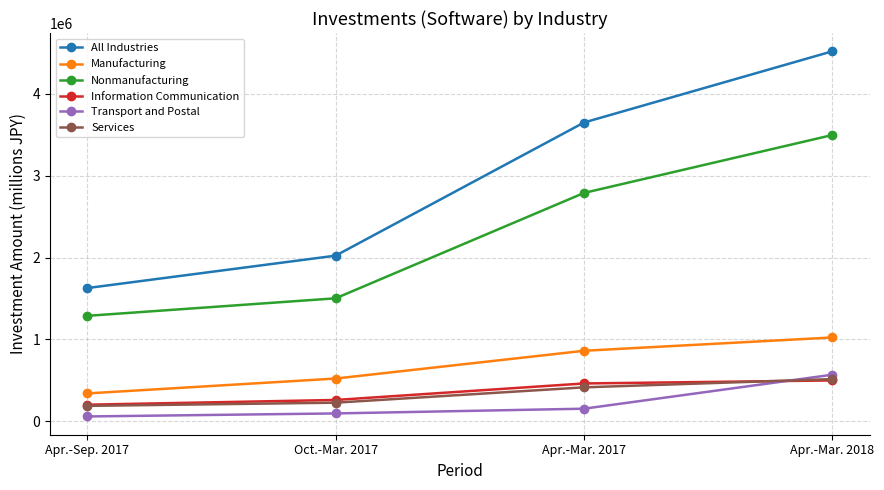

Reading left to right, what are all the values shown in this chart?

All Industries: Apr.-Sep. 2017=1626669	Oct.-Mar. 2017=2022805	Apr.-Mar. 2017=3649474	Apr.-Mar. 2018=4519659
Manufacturing: Apr.-Sep. 2017=339272	Oct.-Mar. 2017=521169	Apr.-Mar. 2017=860441	Apr.-Mar. 2018=1023061
Nonmanufacturing: Apr.-Sep. 2017=1287397	Oct.-Mar. 2017=1501636	Apr.-Mar. 2017=2789033	Apr.-Mar. 2018=3496598
Information Communication: Apr.-Sep. 2017=201684	Oct.-Mar. 2017=259466	Apr.-Mar. 2017=461151	Apr.-Mar. 2018=498041
Transport and Postal: Apr.-Sep. 2017=57928	Oct.-Mar. 2017=94929	Apr.-Mar. 2017=152857	Apr.-Mar. 2018=568037
Services: Apr.-Sep. 2017=187364	Oct.-Mar. 2017=226311	Apr.-Mar. 2017=413675	Apr.-Mar. 2018=514473